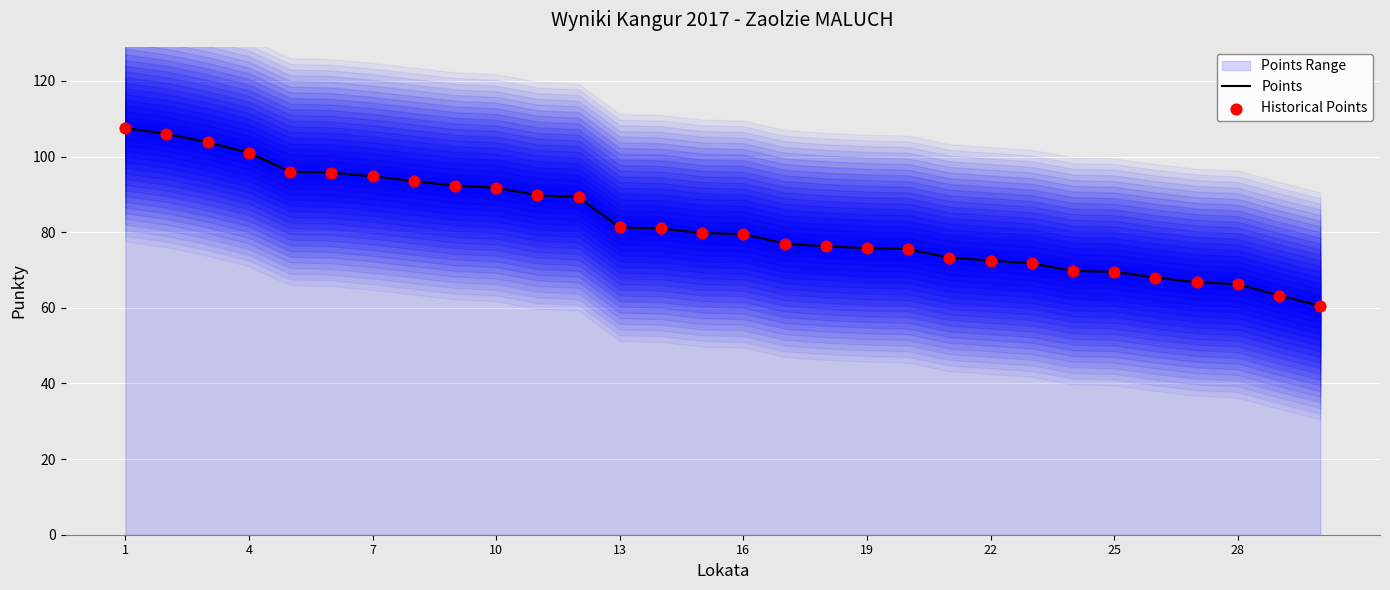

At how many categories does at least one series exceed 96?

4